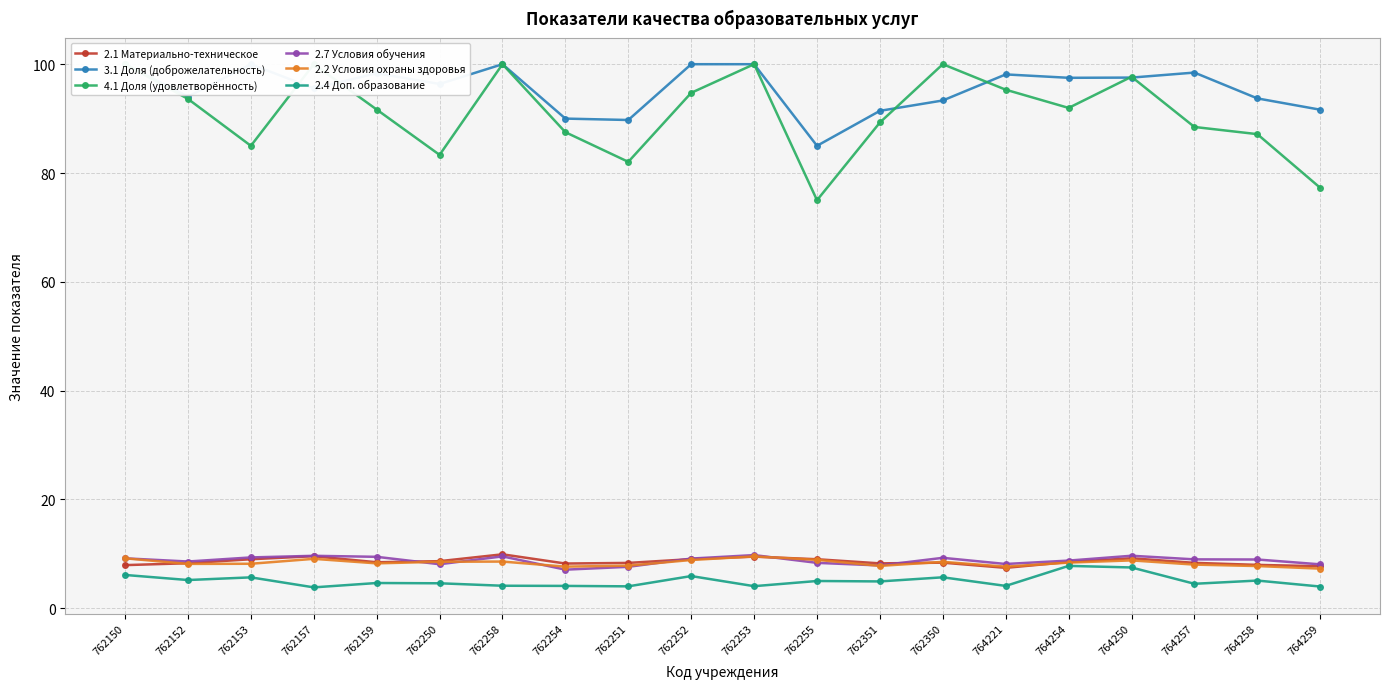

What is the minimum value for 3.1 Доля (доброжелательность)?

85.0